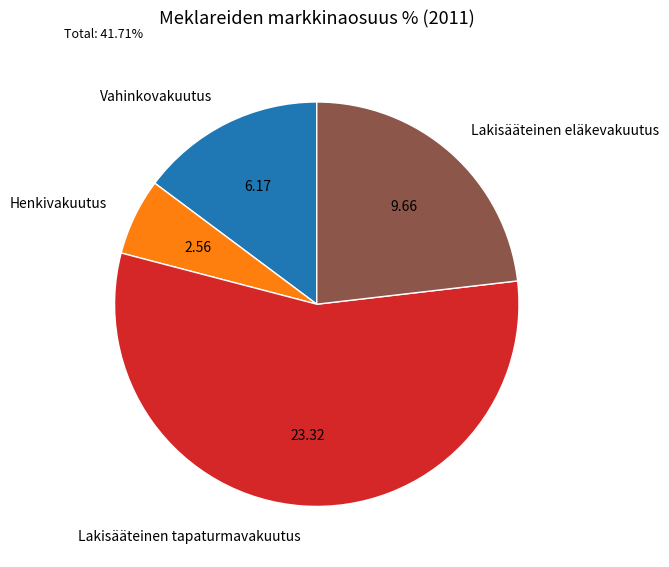

Is it true that Lakisääteinen eläkevakuutus is 23% of the pie?

True